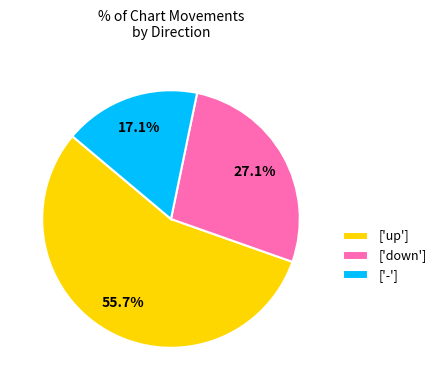

How many segments does this pie chart have?

3